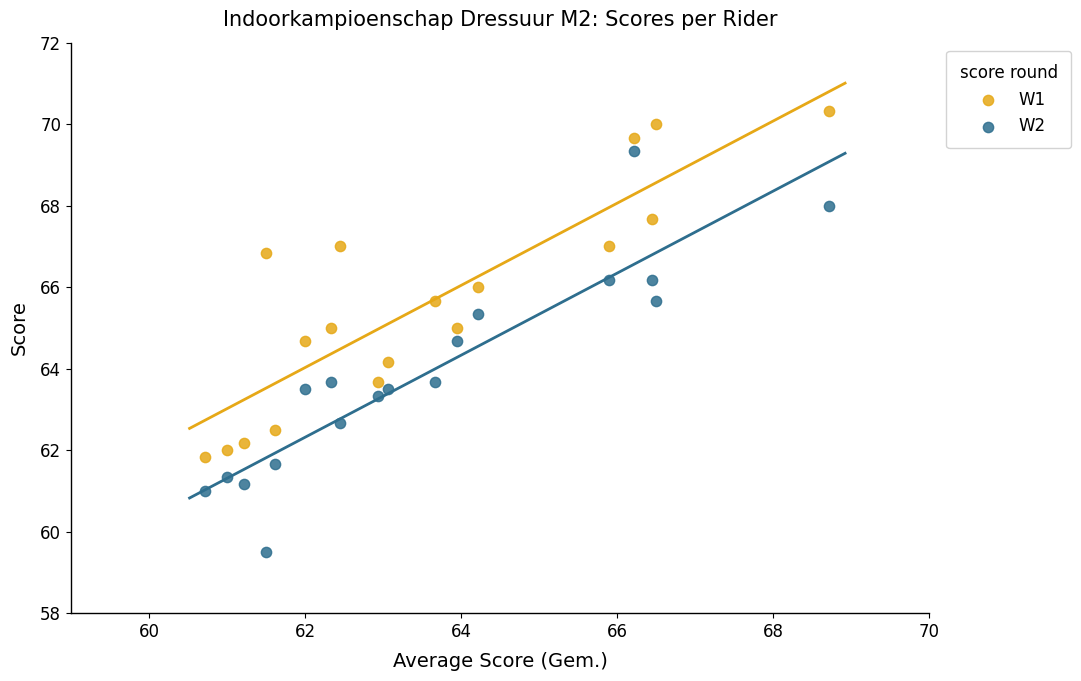

Which series has the widest spread of Y values?

W2